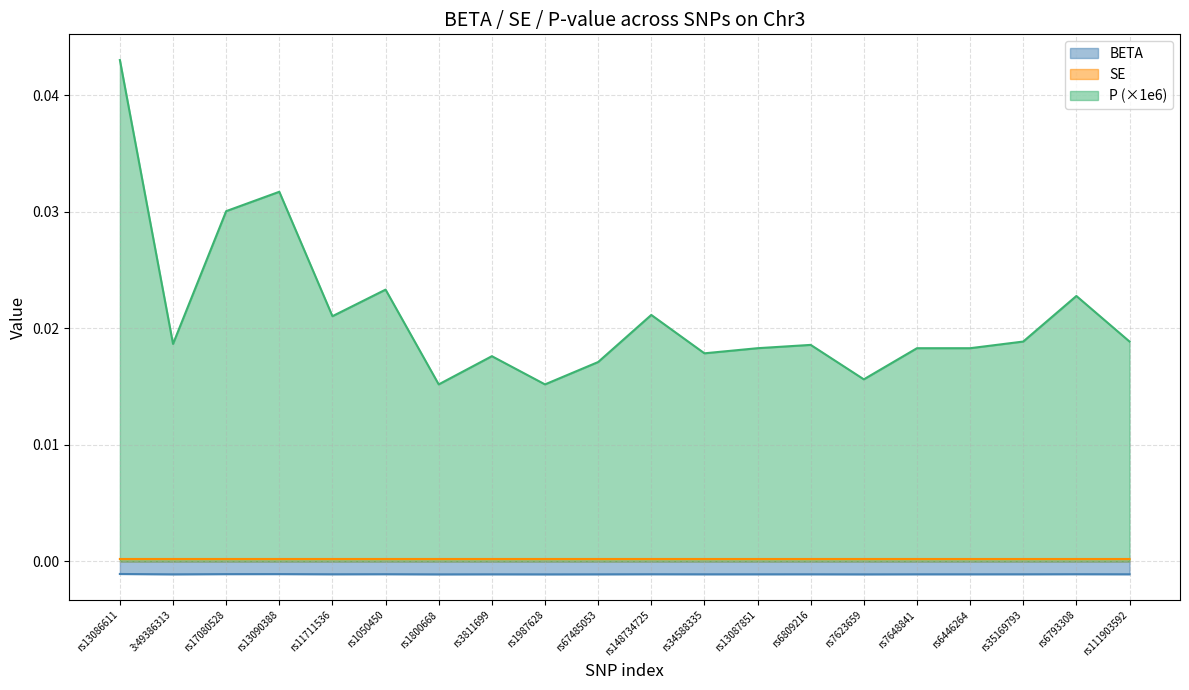

How many lines are shown in the chart?

3